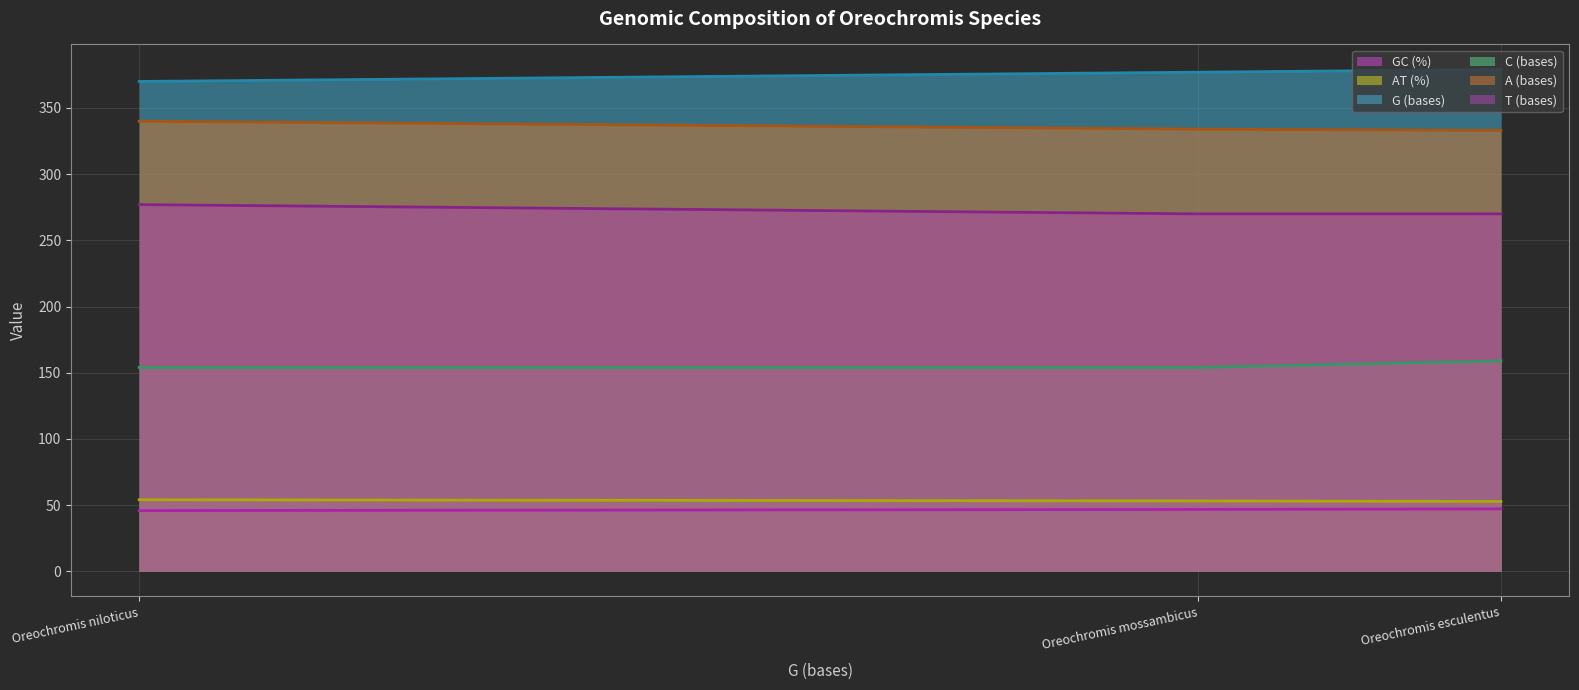

Which series has the widest spread of values?

G (bases)